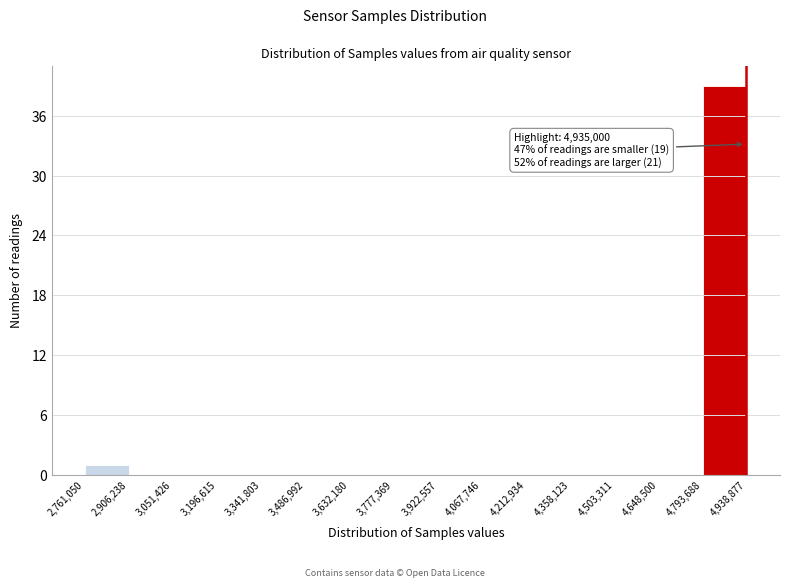

Which range on the x-axis has the tallest bar?

4,793,688 to 4,938,877